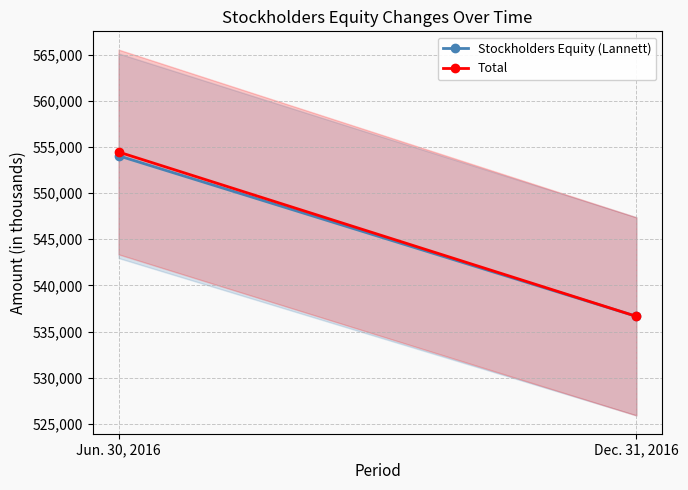

Is the value of Stockholders Equity (Lannett) at Jun. 30, 2016 greater than the value of Total at Dec. 31, 2016?

Yes